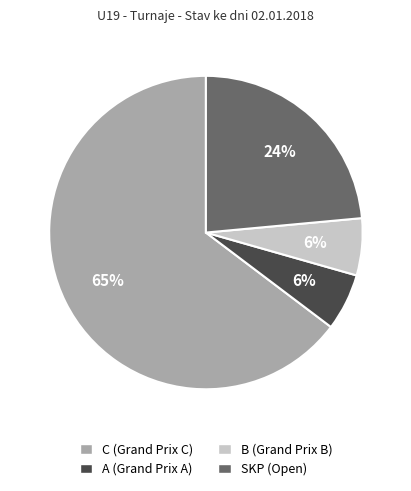

What percentage is the SKP slice, to the nearest percent?

24%